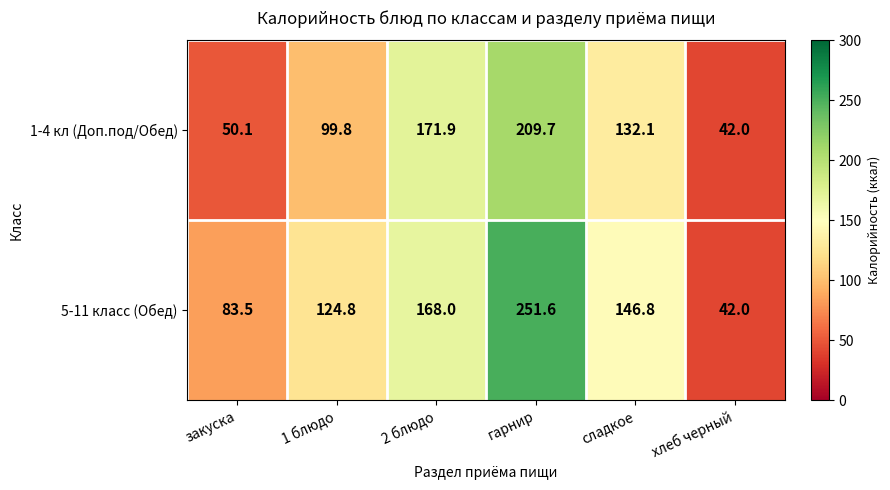

Reading left to right, transcribe all the data shown in this chart.

1-4 кл (Доп.под/Обед): 50.1	99.8	171.9	209.7	132.1	42.0
5-11 класс (Обед): 83.5	124.8	168.0	251.6	146.8	42.0